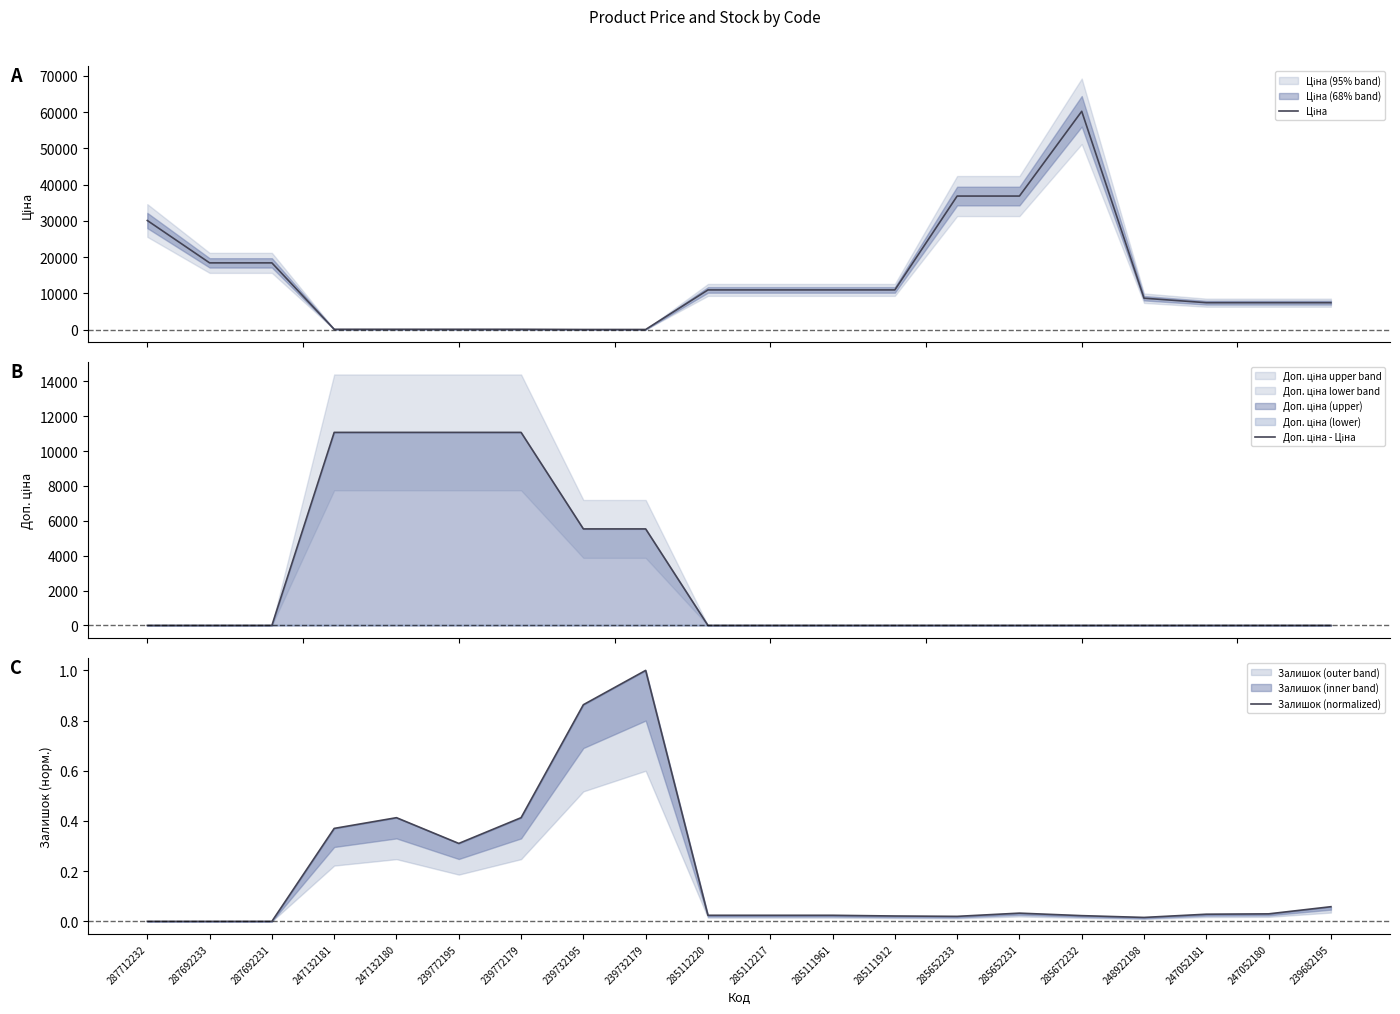

True or false: Ціна and Залишок (normalized) intersect in this chart.

False